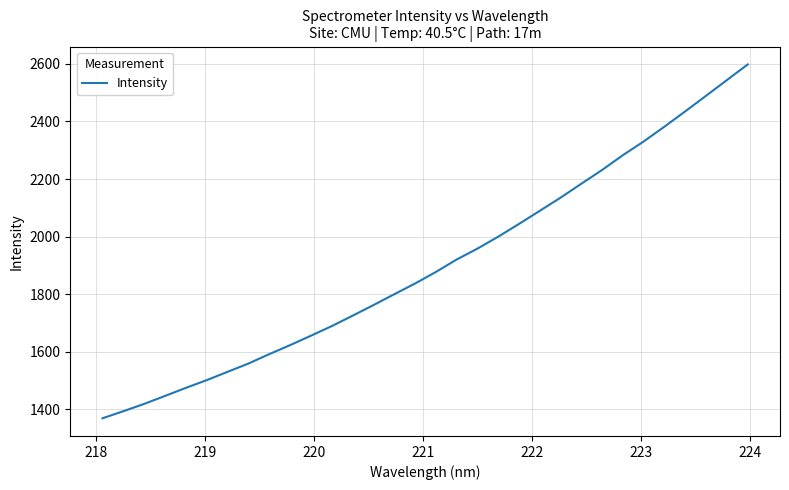

What is the minimum value shown in the chart?

1368.1